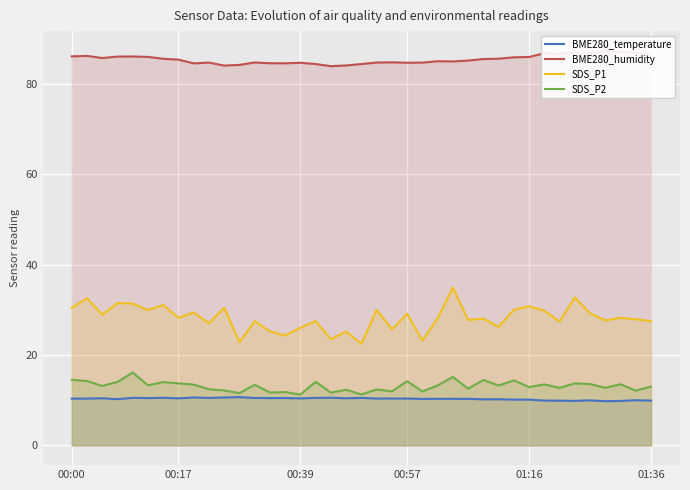

What is the sum of all BME280_humidity values?

3330.3